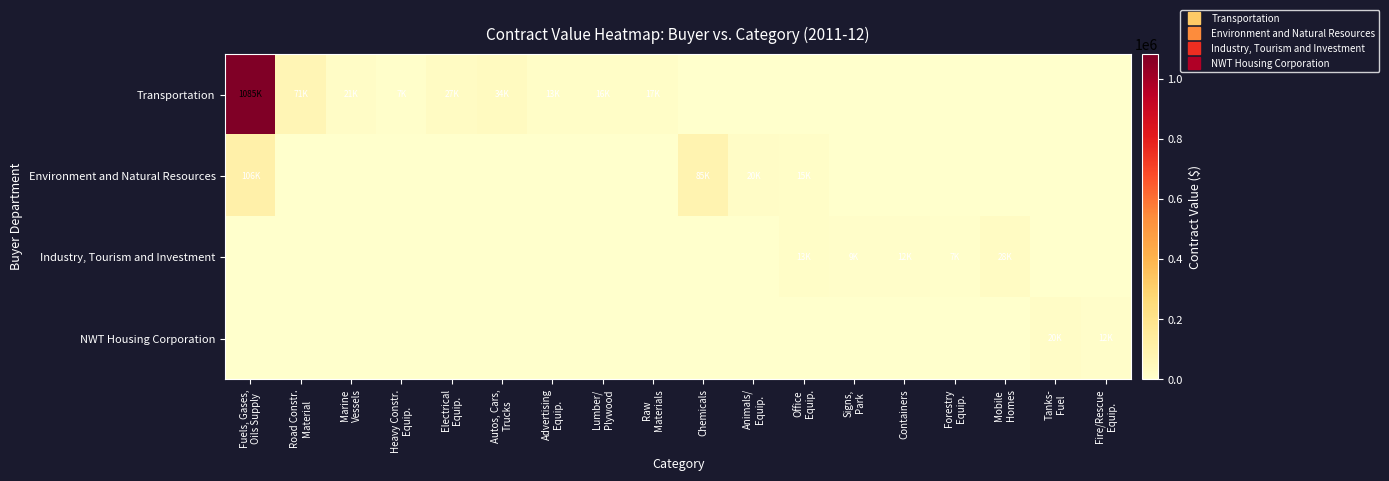

At which category is the sum across all series the highest?

Fuels, Gases,
Oils Supply